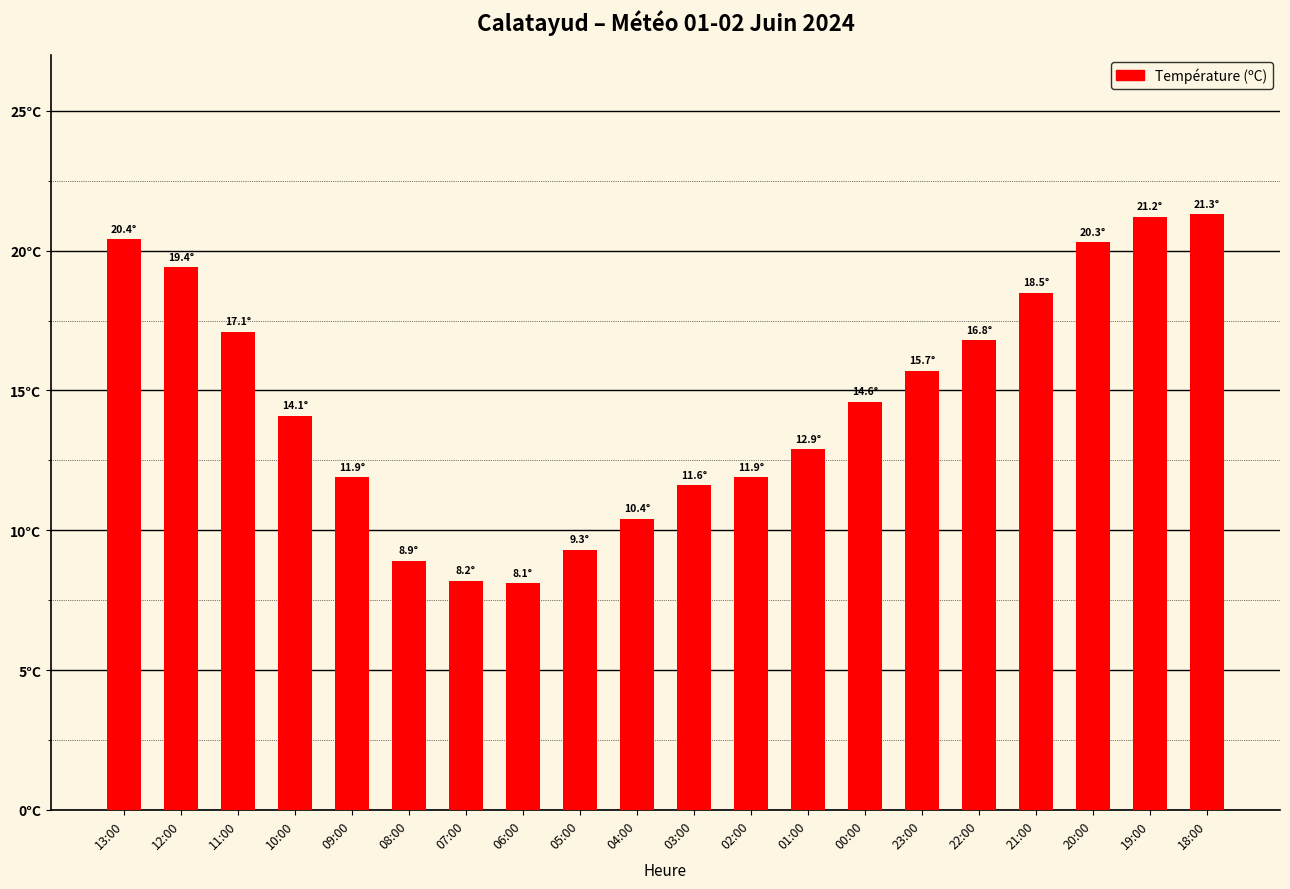

Reading right to left, transcribe all the data shown in this chart.

21.3	21.2	20.3	18.5	16.8	15.7	14.6	12.9	11.9	11.6	10.4	9.3	8.1	8.2	8.9	11.9	14.1	17.1	19.4	20.4